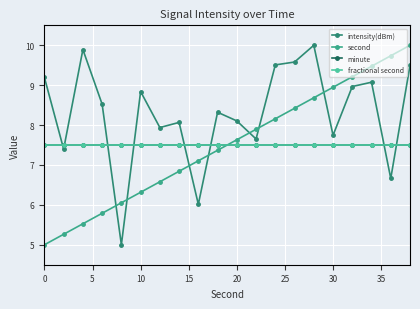

Does the chart have visible grid lines?

Yes